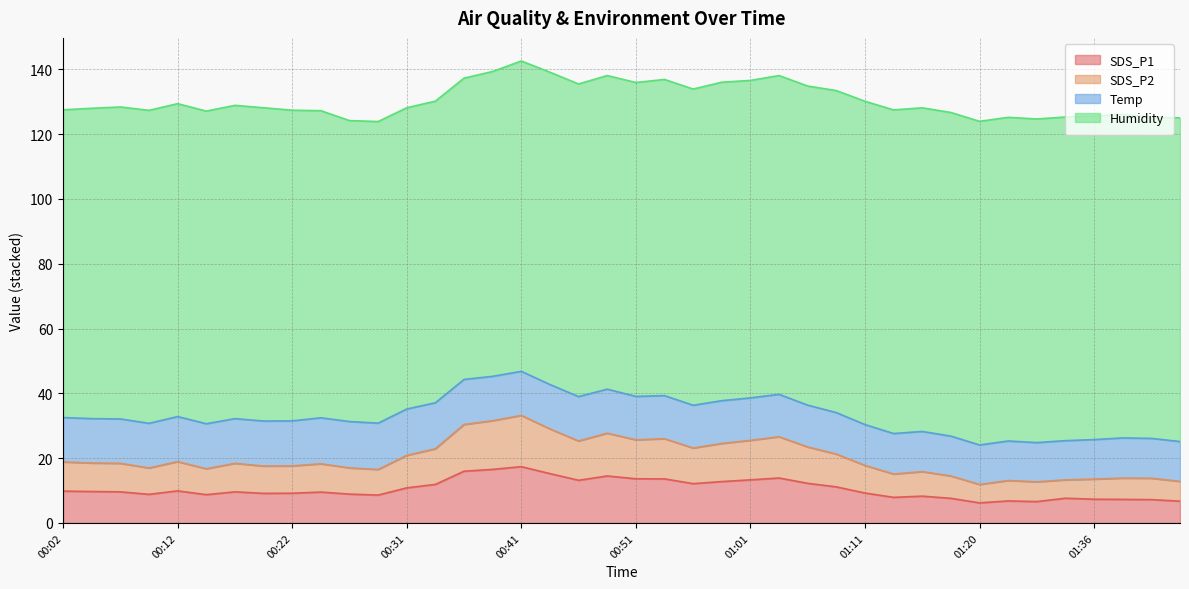

Rank the categories by SDS_P1 value from highest to lowest.

00:41, 00:39, 00:36, 00:44, 00:49, 01:03, 00:51, 00:53, 01:01, 00:46, 00:58, 01:06, 00:56, 00:34, 01:08, 00:31, 00:12, 00:02, 00:04, 00:07, 00:17, 00:24, 01:11, 00:22, 00:19, 00:26, 00:09, 00:14, 00:29, 01:16, 01:13, 01:33, 01:18, 01:36, 01:38, 01:41, 01:28, 01:43, 01:31, 01:20